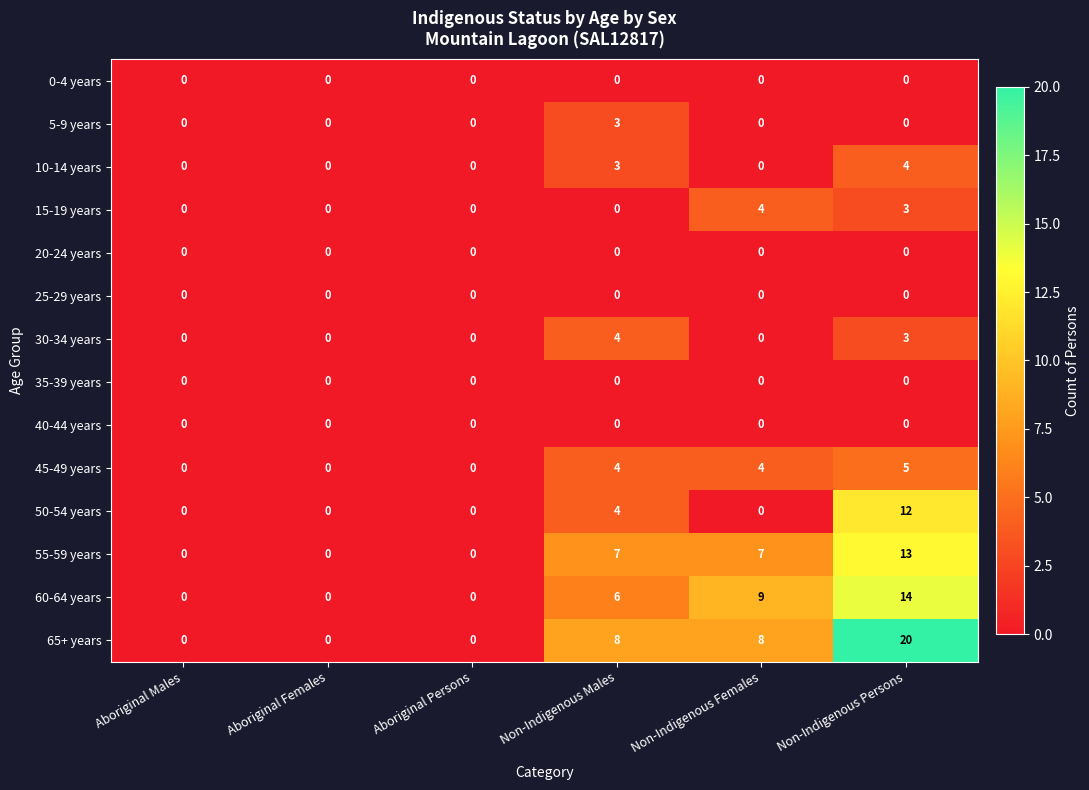

What is the greatest value displayed?

20